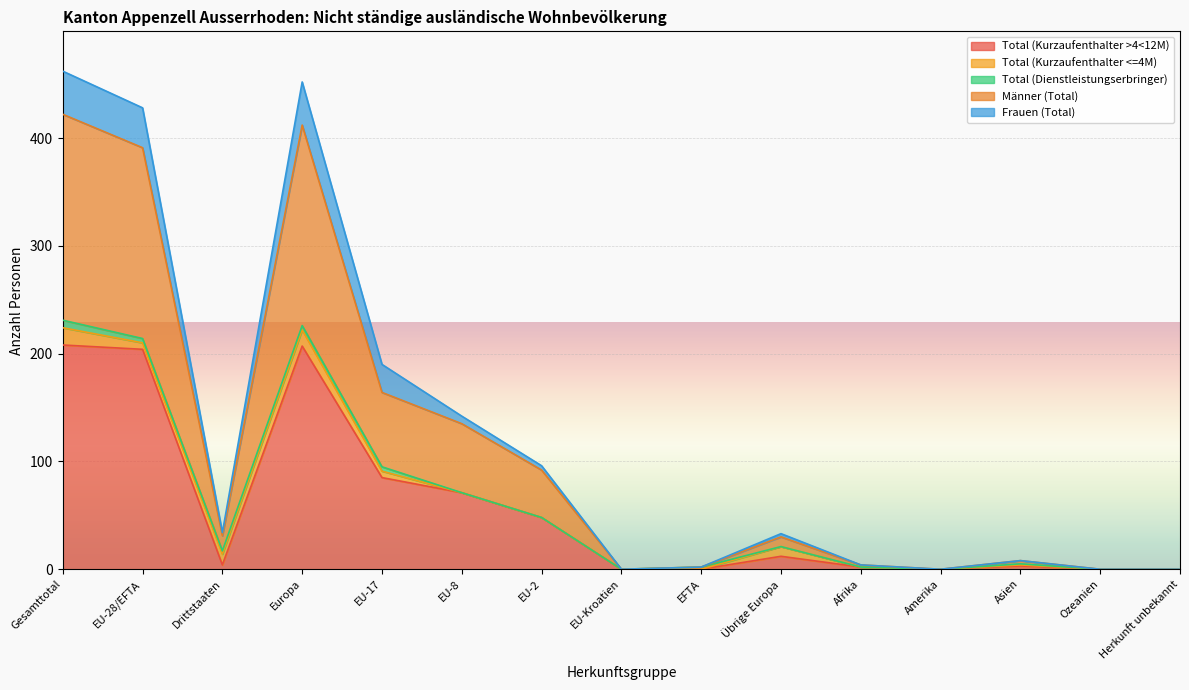

How many lines are shown in the chart?

5